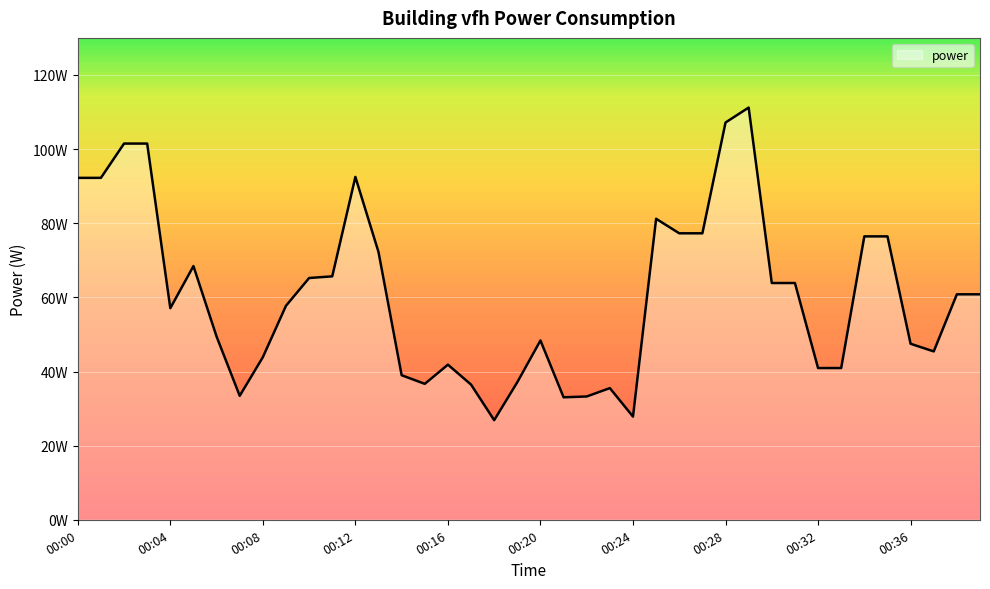

At which label does the data first exceed 60?

00:00